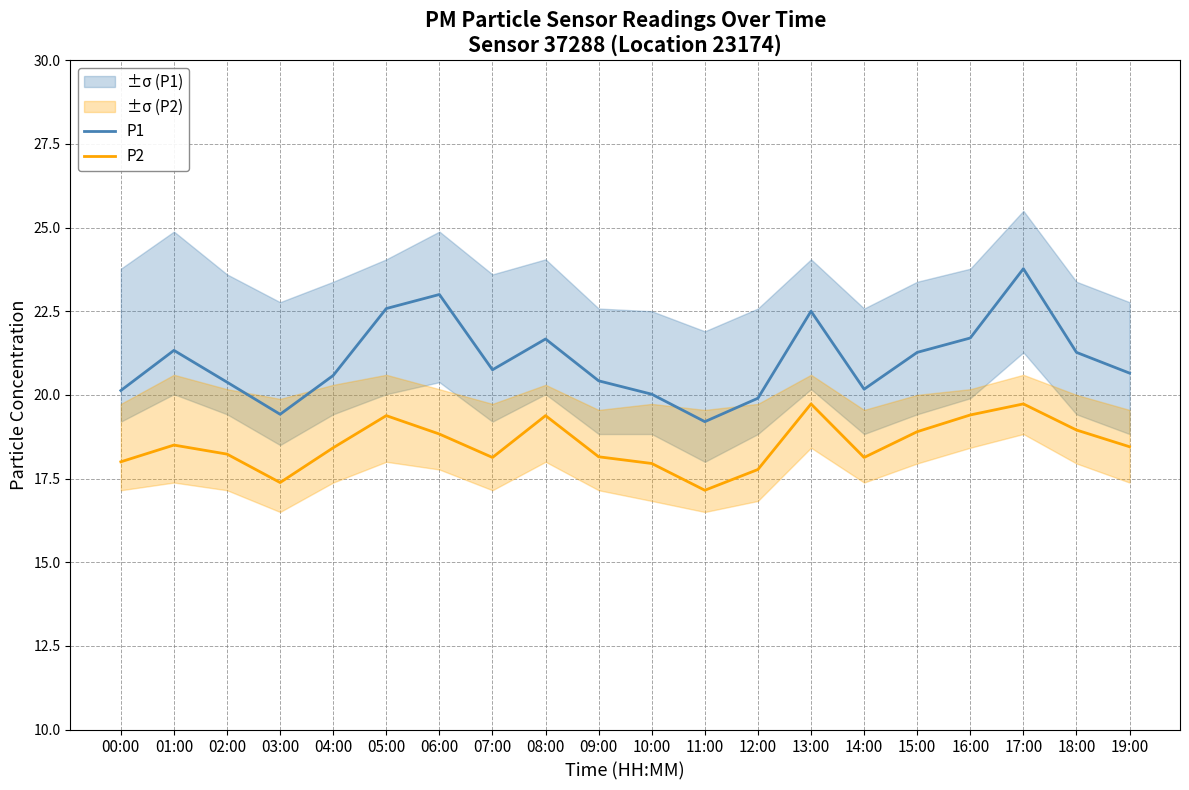

How many interior local valleys does the P1 series have?

4